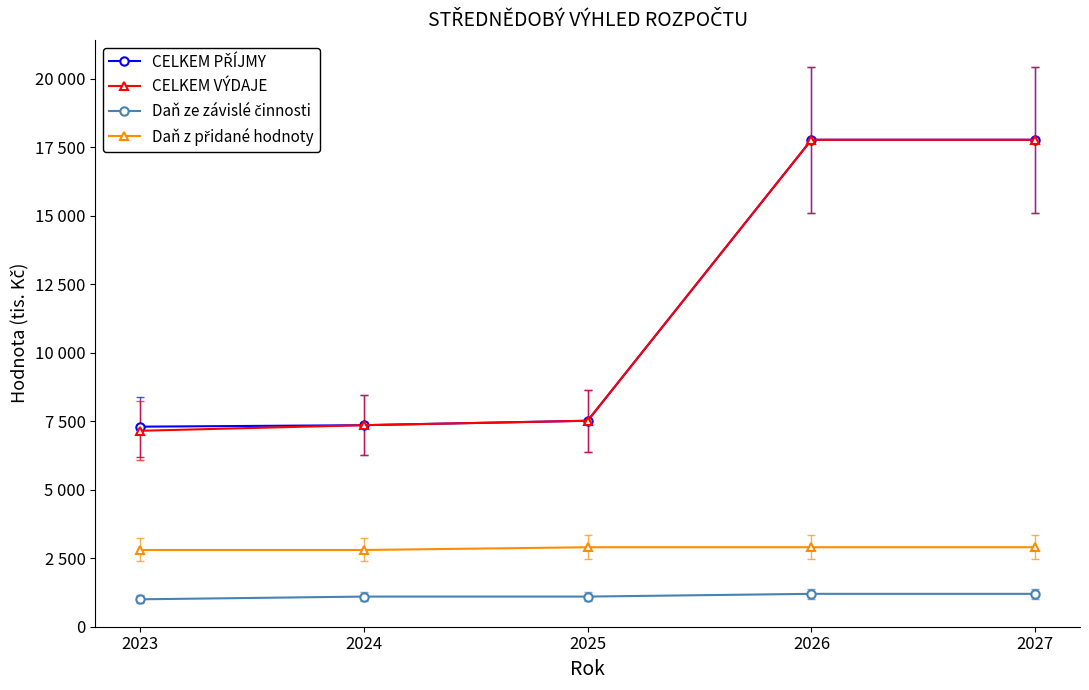

What is the difference between the highest and lowest values at 2024?

6254